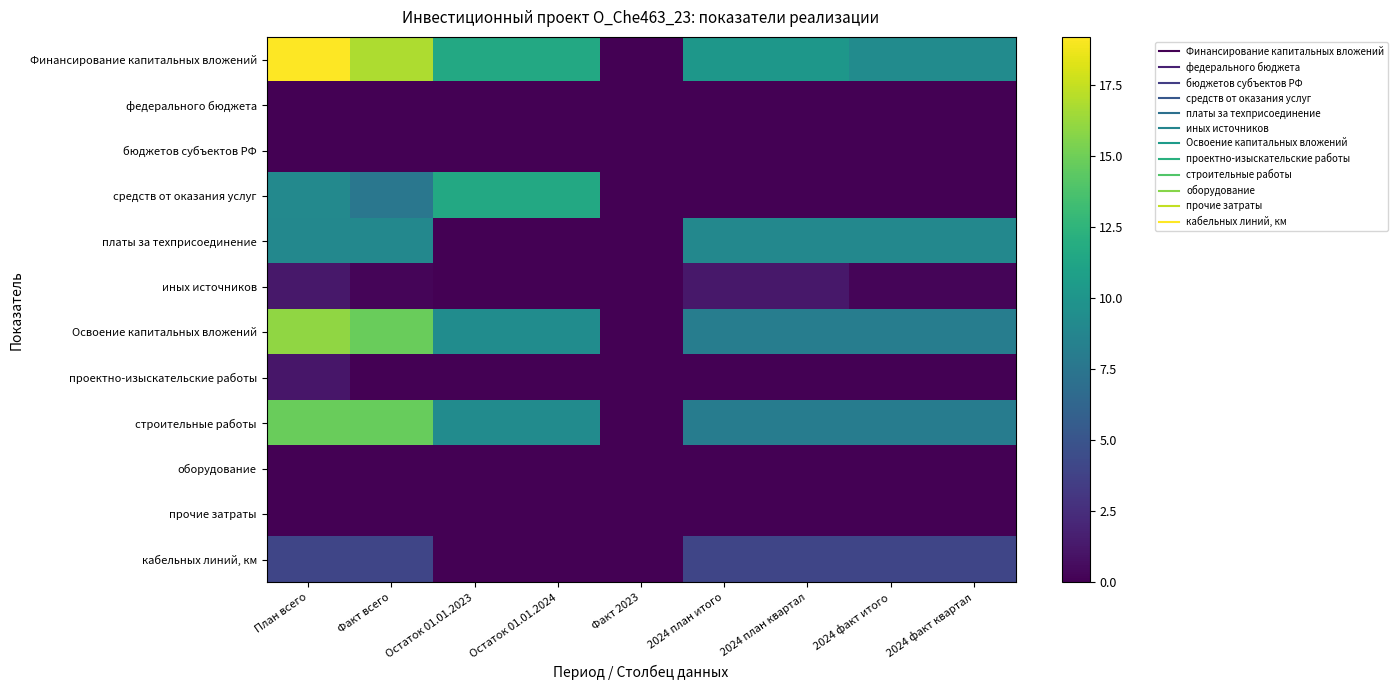

What is the greatest value displayed?

19.2